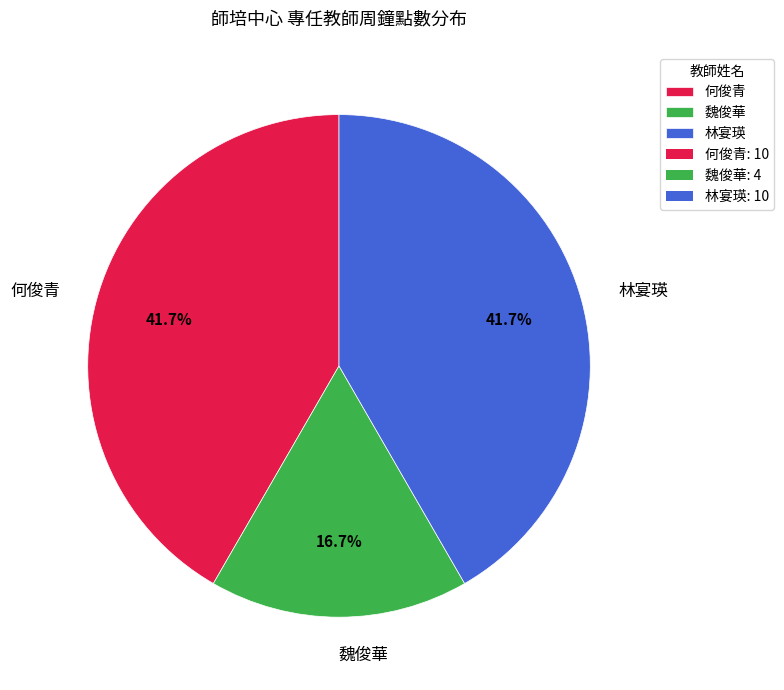

What is the ratio of the value at 林宴瑛 to the value at 何俊青?

1.0